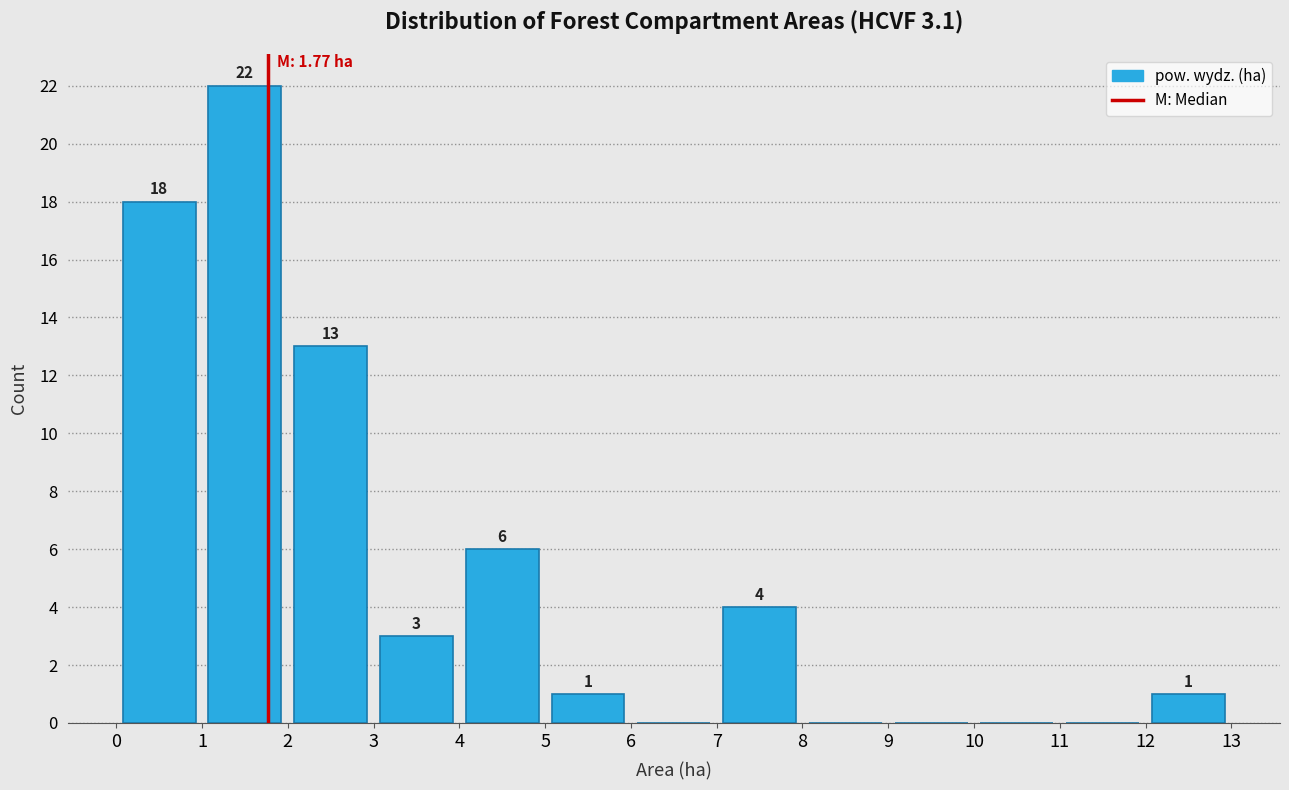

Over which range of the x-axis is the bar tallest?

1 to 2